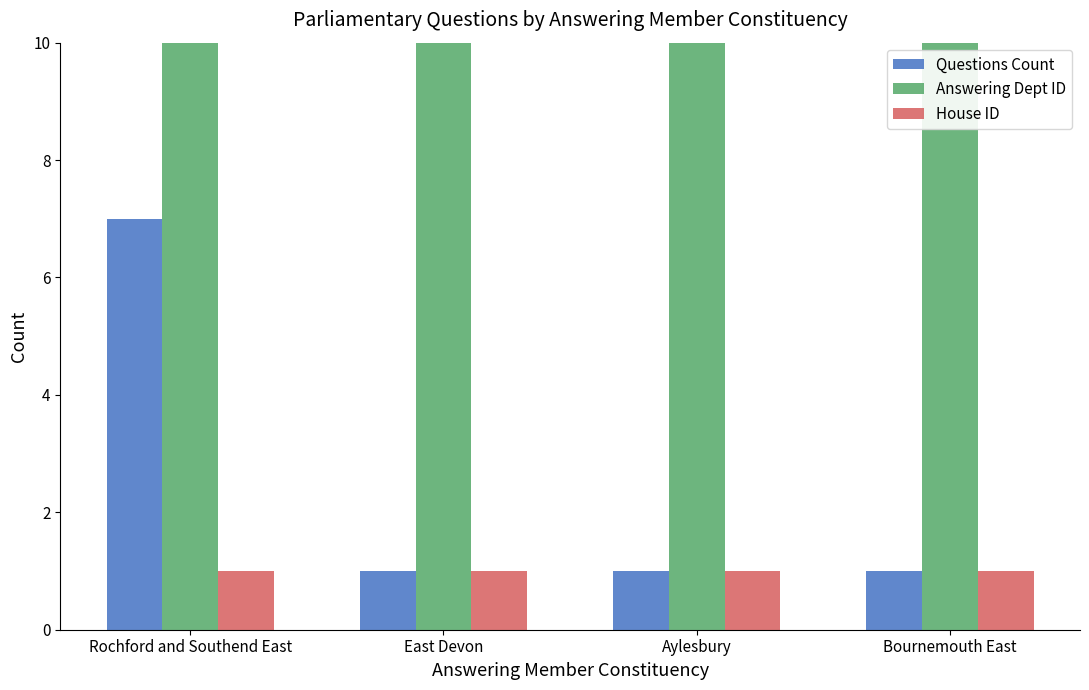

Rank the series by their maximum value, from lowest to highest.

House ID, Questions Count, Answering Dept ID